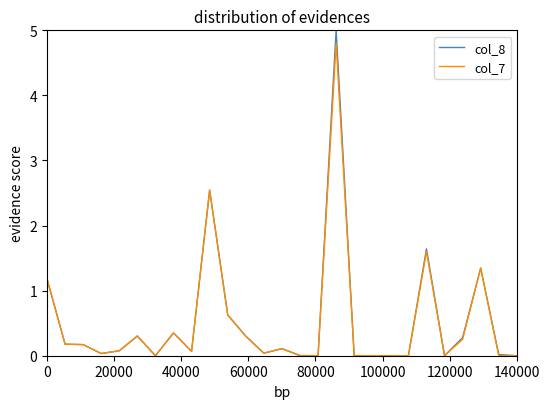

Does the chart display data point markers on the line(s)?

No